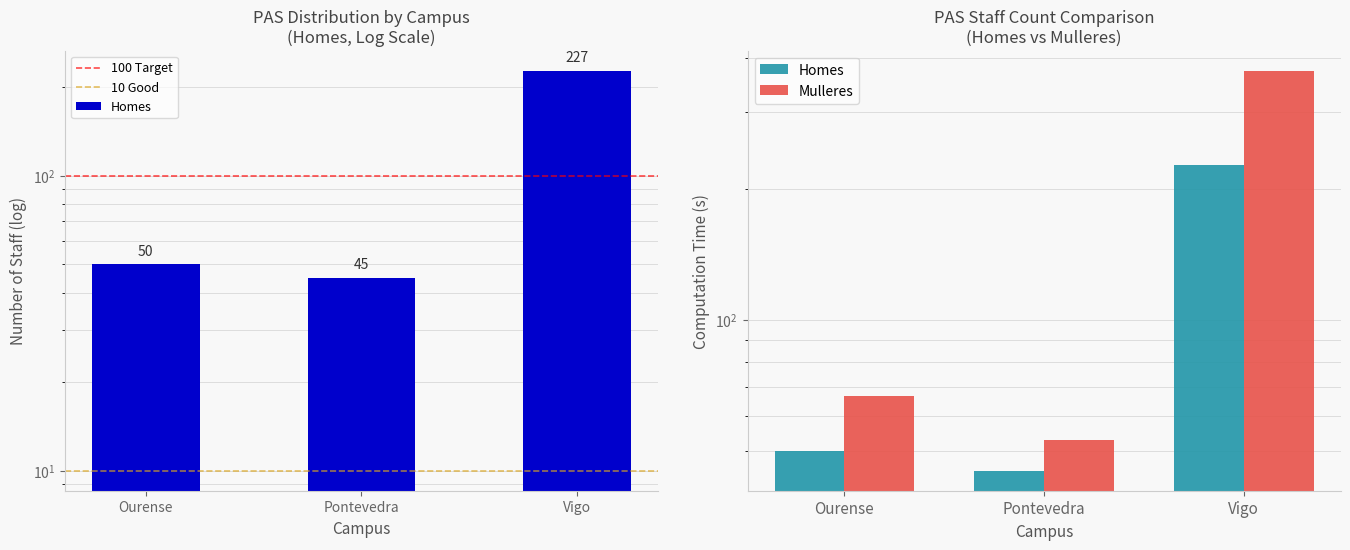

What is the label of the 1st bar from the left?

Ourense